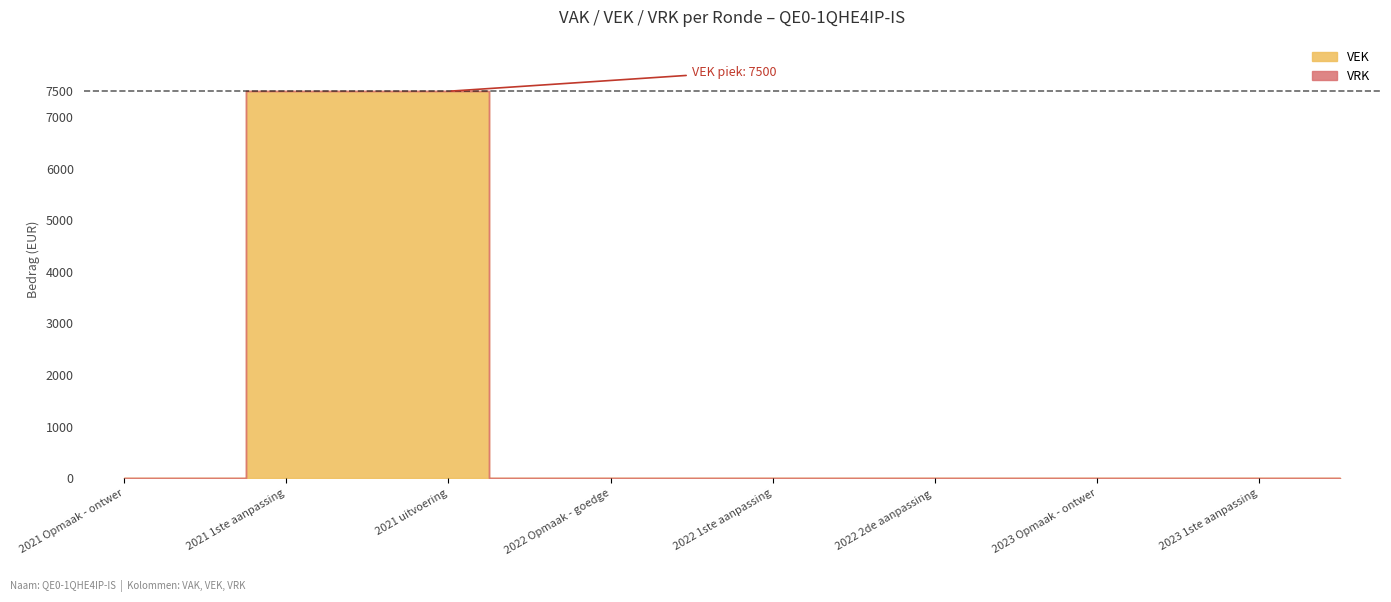

Which has a higher value, 2022 1ste aanpassing – goedgekeurd or 2021 Opmaak - goedgekeurd?

2022 1ste aanpassing – goedgekeurd